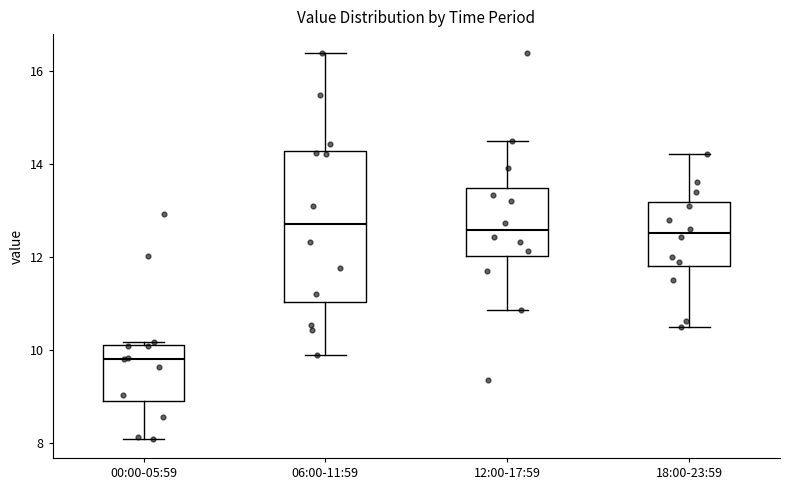

Reading left to right, transcribe this box plot: for each box, give where its median line is, the range the box spans, and where its two whiskers end, as read against the y-axis. The values are not printed on the chart, so give them approximately, as read against the axis.

00:00-05:59: median 9.8, box 9.0 to 10.2, whiskers 8.2 to 10.2
06:00-11:59: median 12.8, box 11.0 to 14.2, whiskers 10.0 to 16.4
12:00-17:59: median 12.6, box 12.0 to 13.4, whiskers 10.8 to 14.6
18:00-23:59: median 12.6, box 11.8 to 13.2, whiskers 10.6 to 14.2